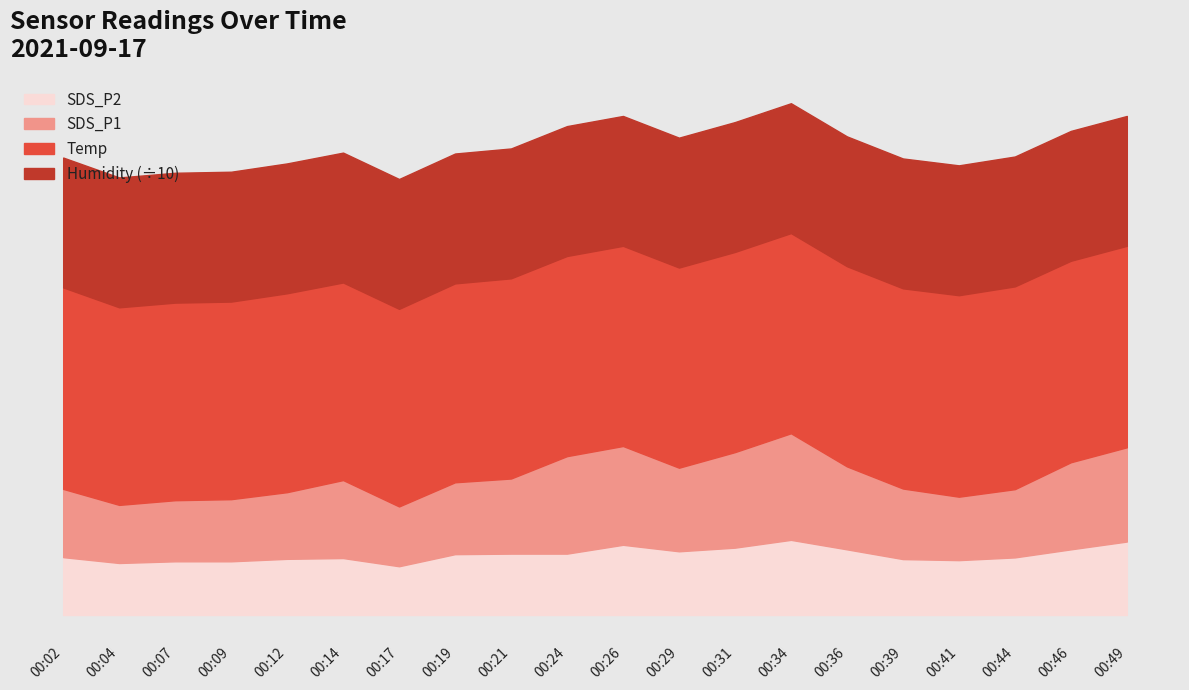

Which series changed the most between 00:17 and 00:34?

SDS_P1